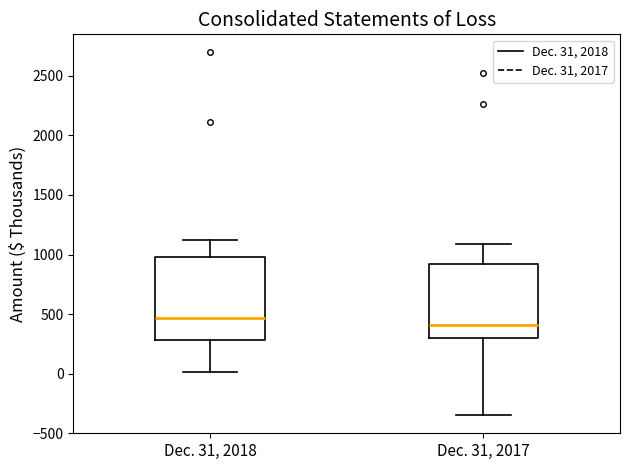

Which box's median line is the lowest?

Dec. 31, 2017